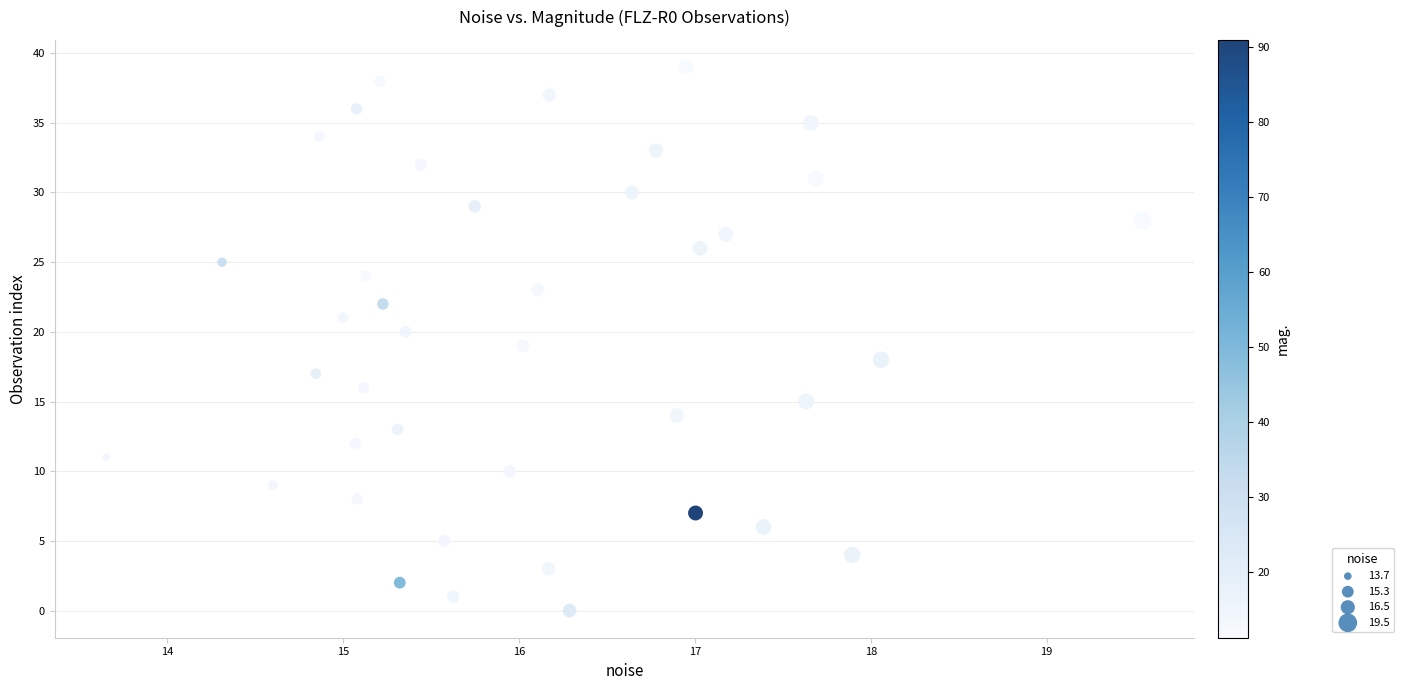

What is the range of Y values (max minus min)?

39